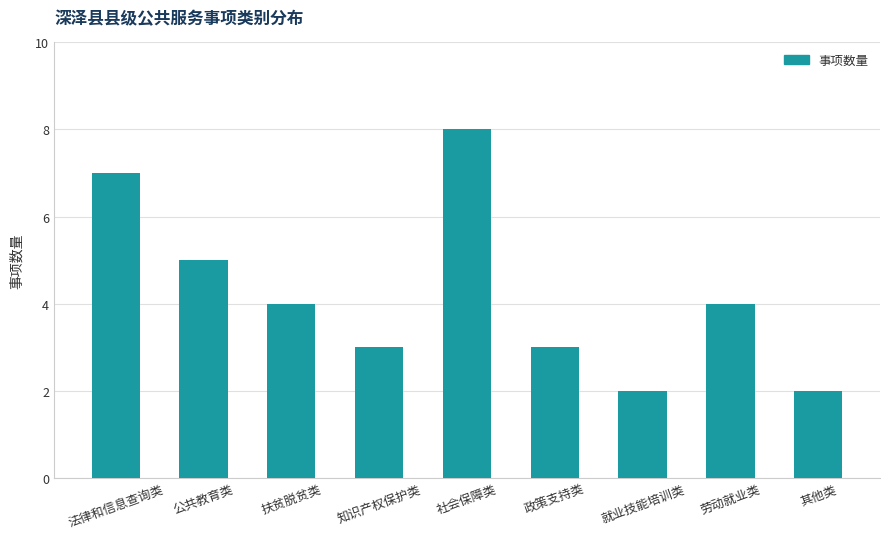

Reading right to left, transcribe all the data shown in this chart.

其他类=2	劳动就业类=4	就业技能培训类=2	政策支持类=3	社会保障类=8	知识产权保护类=3	扶贫脱贫类=4	公共教育类=5	法律和信息查询类=7